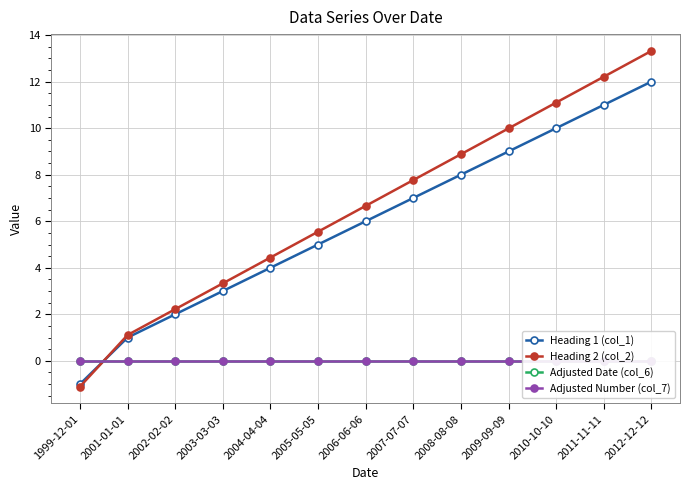

Reading left to right, extract all data points from this chart.

Heading 1 (col_1): -1.0	1.0	2.0	3.0	4.0	5.0	6.0	7.0	8.0	9.0	10.0	11.0	12.0
Heading 2 (col_2): -1.1	1.1	2.2	3.3	4.4	5.5	6.7	7.8	8.9	10.0	11.1	12.2	13.3
Adjusted Date (col_6): 0.0	0.0	0.0	0.0	0.0	0.0	0.0	0.0	0.0	0.0	0.0	0.0	0.0
Adjusted Number (col_7): 0.0	0.0	0.0	0.0	0.0	0.0	0.0	0.0	0.0	0.0	0.0	0.0	0.0